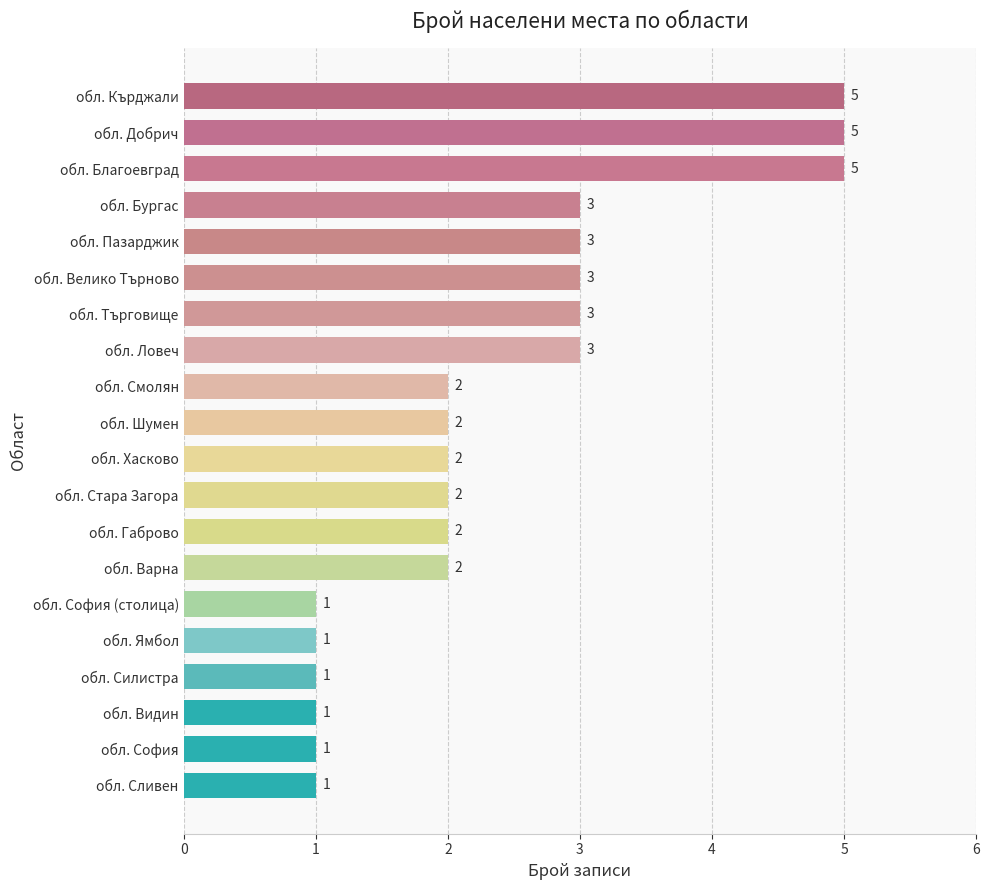

Count the number of categories in the chart.

20